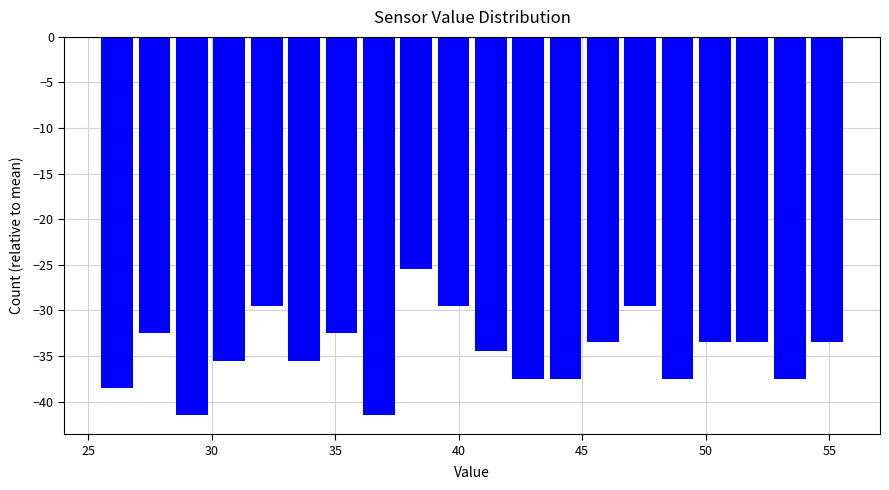

Read against the x-axis, roughly where is the centre of the tallest bar?

38.5